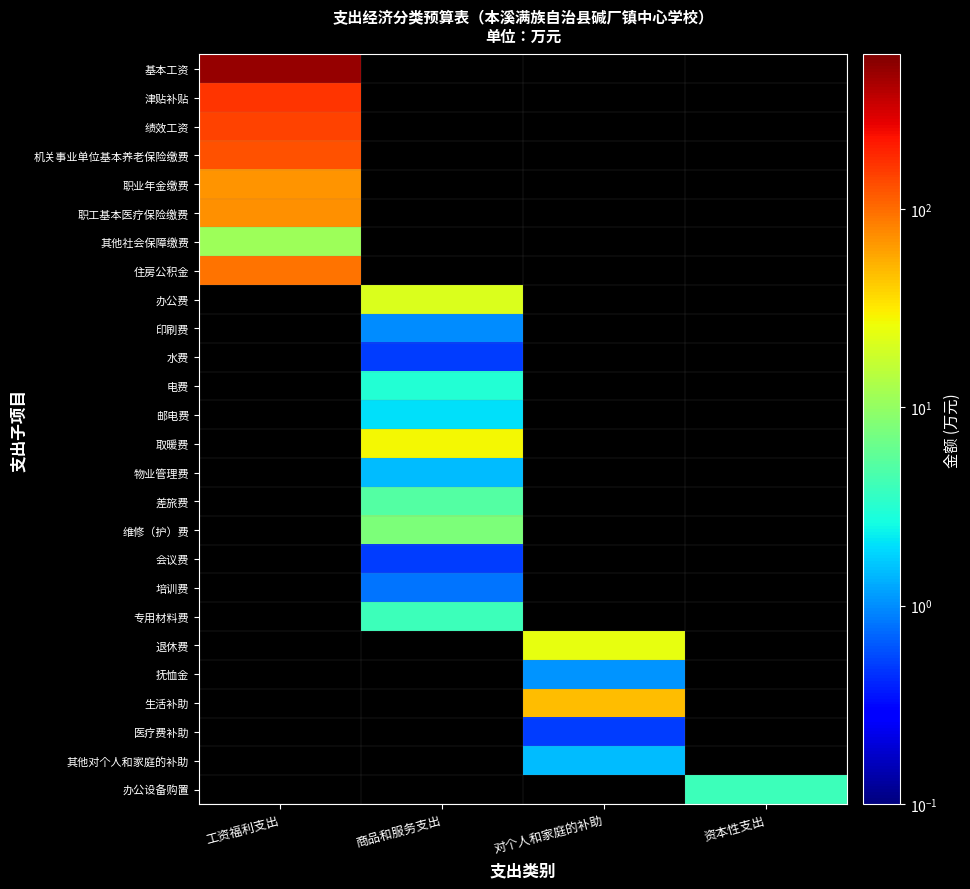

List the labels in order of 职工基本医疗保险缴费 value, largest first.

工资福利支出, 商品和服务支出, 对个人和家庭的补助, 资本性支出